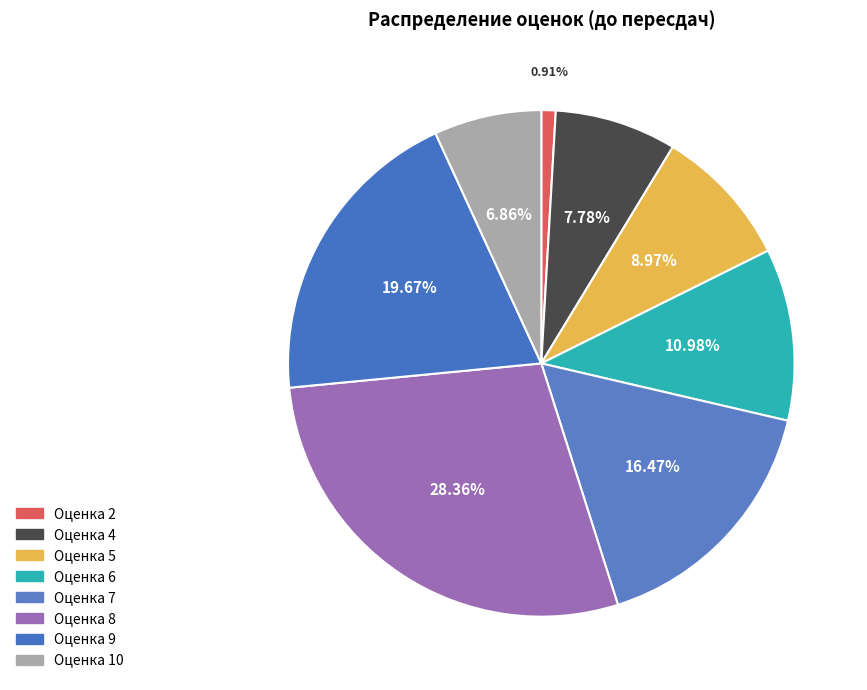

How many segments does this pie chart have?

8